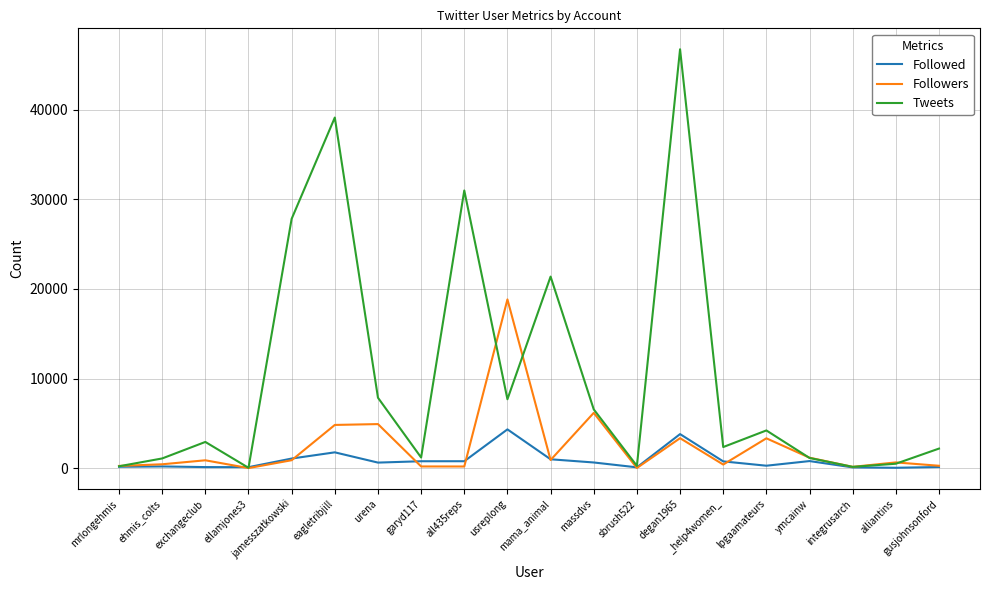

Does the chart have visible grid lines?

Yes